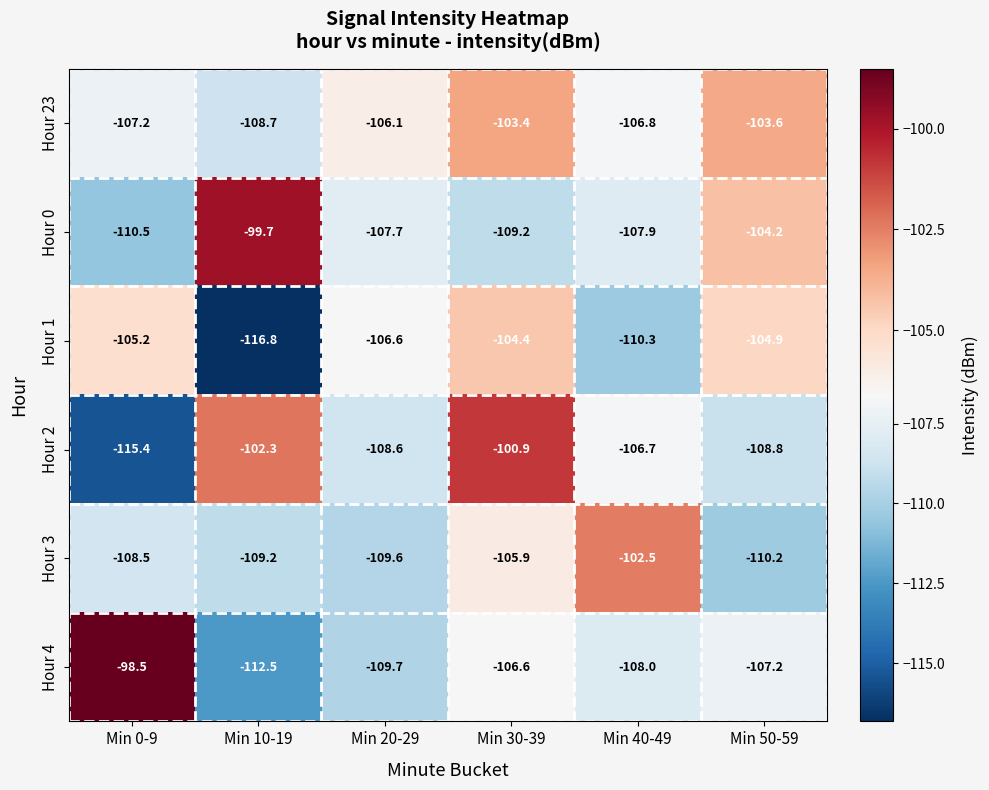

What is the total value across all series at Min 0-9?

-645.3